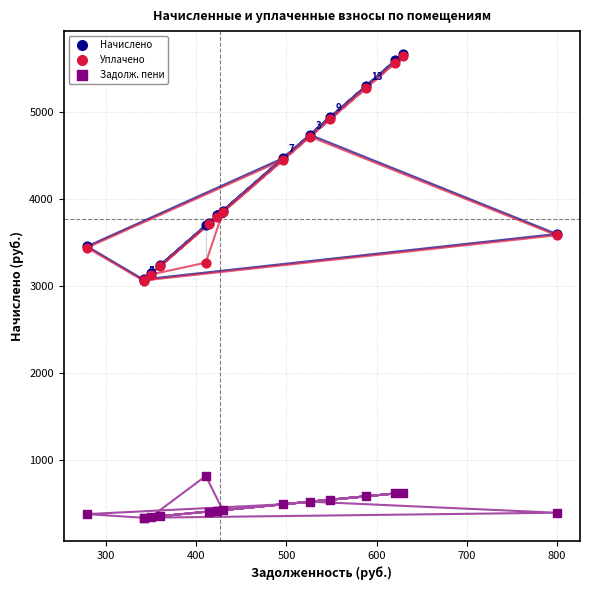

Which series contains the lowest Y value?

Задолж. пени